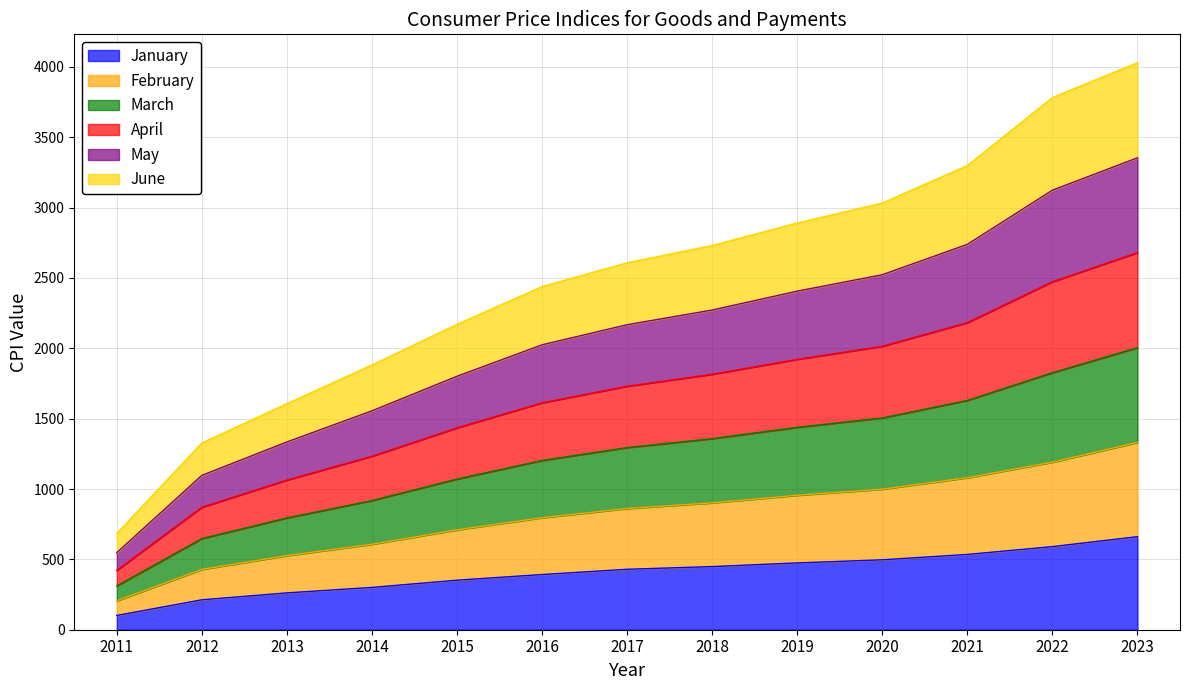

How many data points in January are above 429?

7